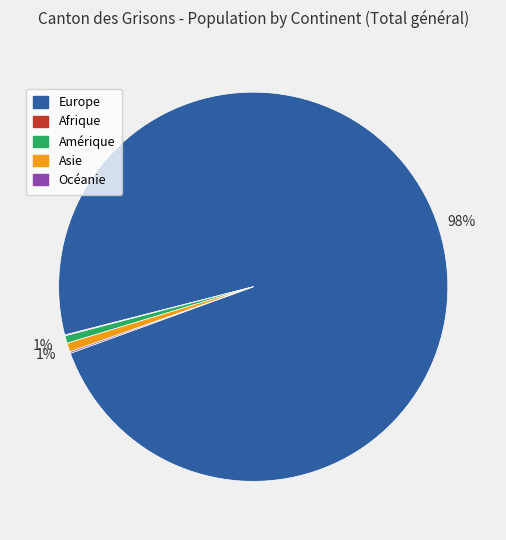

Which slice is the largest?

Europe